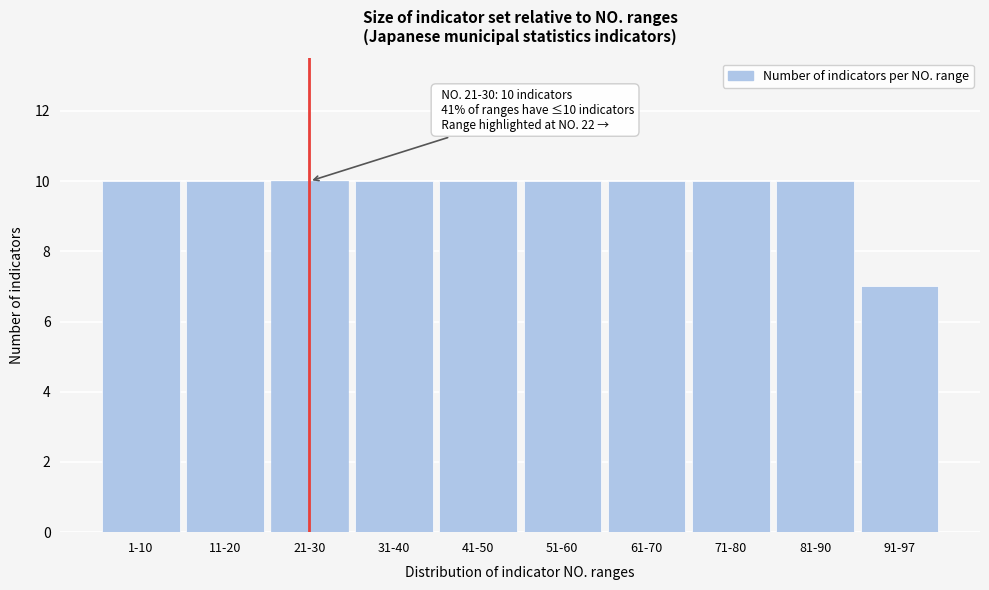

Reading left to right, list all the values displayed in this chart.

10	10	10	10	10	10	10	10	10	7